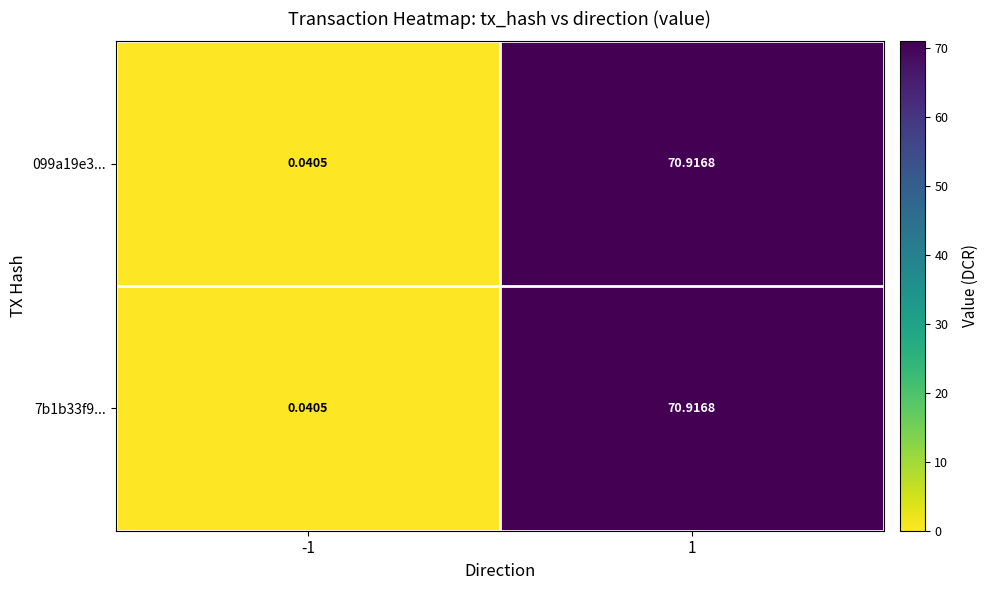

Which series has the largest range (max minus min)?

099a19e3...